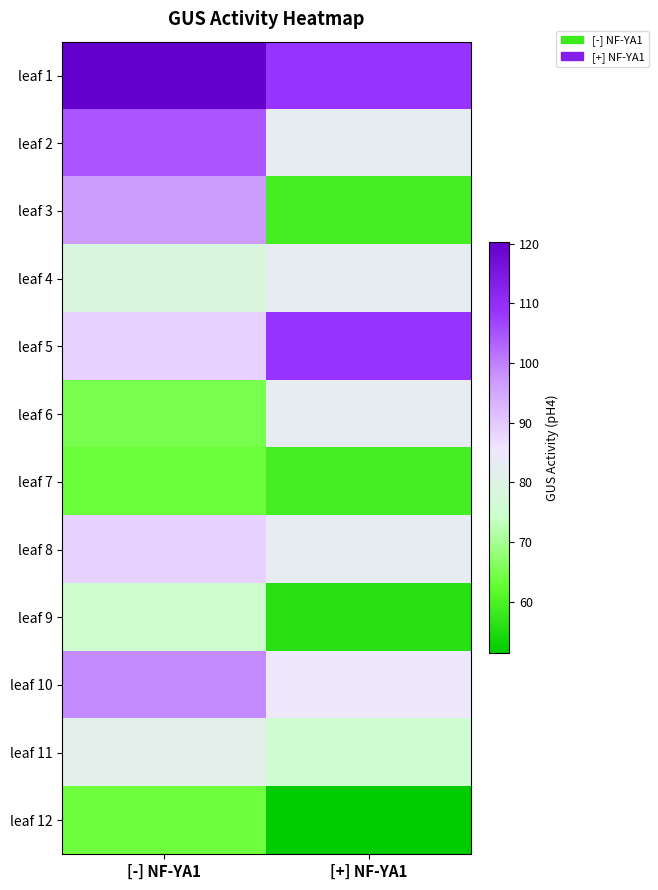

Reading right to left, list all the values displayed in this chart.

leaf 1: [+] NF-YA1=108.7	[-] NF-YA1=120.2
leaf 2: [+] NF-YA1=82.5	[-] NF-YA1=104.9
leaf 3: [+] NF-YA1=59.2	[-] NF-YA1=96.8
leaf 4: [+] NF-YA1=83.0	[-] NF-YA1=78.4
leaf 5: [+] NF-YA1=108.7	[-] NF-YA1=88.5
leaf 6: [+] NF-YA1=82.5	[-] NF-YA1=64.8
leaf 7: [+] NF-YA1=59.2	[-] NF-YA1=63.5
leaf 8: [+] NF-YA1=83.0	[-] NF-YA1=88.5
leaf 9: [+] NF-YA1=56.1	[-] NF-YA1=74.8
leaf 10: [+] NF-YA1=84.9	[-] NF-YA1=98.7
leaf 11: [+] NF-YA1=75.6	[-] NF-YA1=81.2
leaf 12: [+] NF-YA1=51.3	[-] NF-YA1=63.8